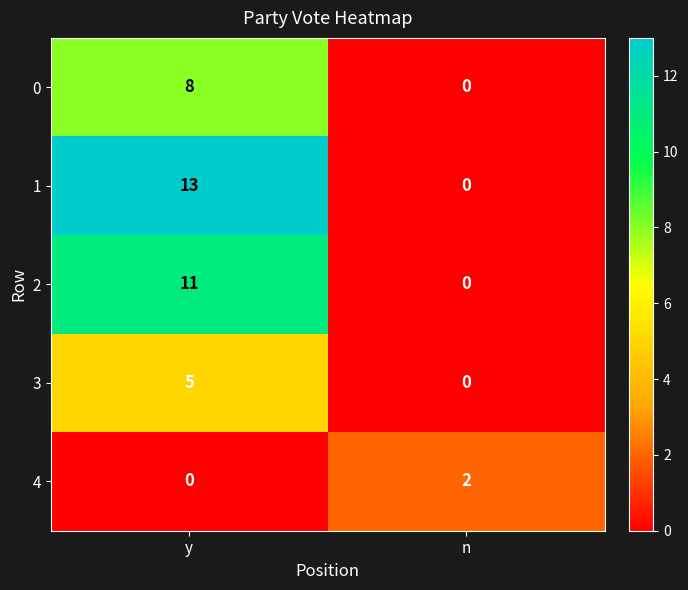

The value of 0 at n is 0. True or false?

True